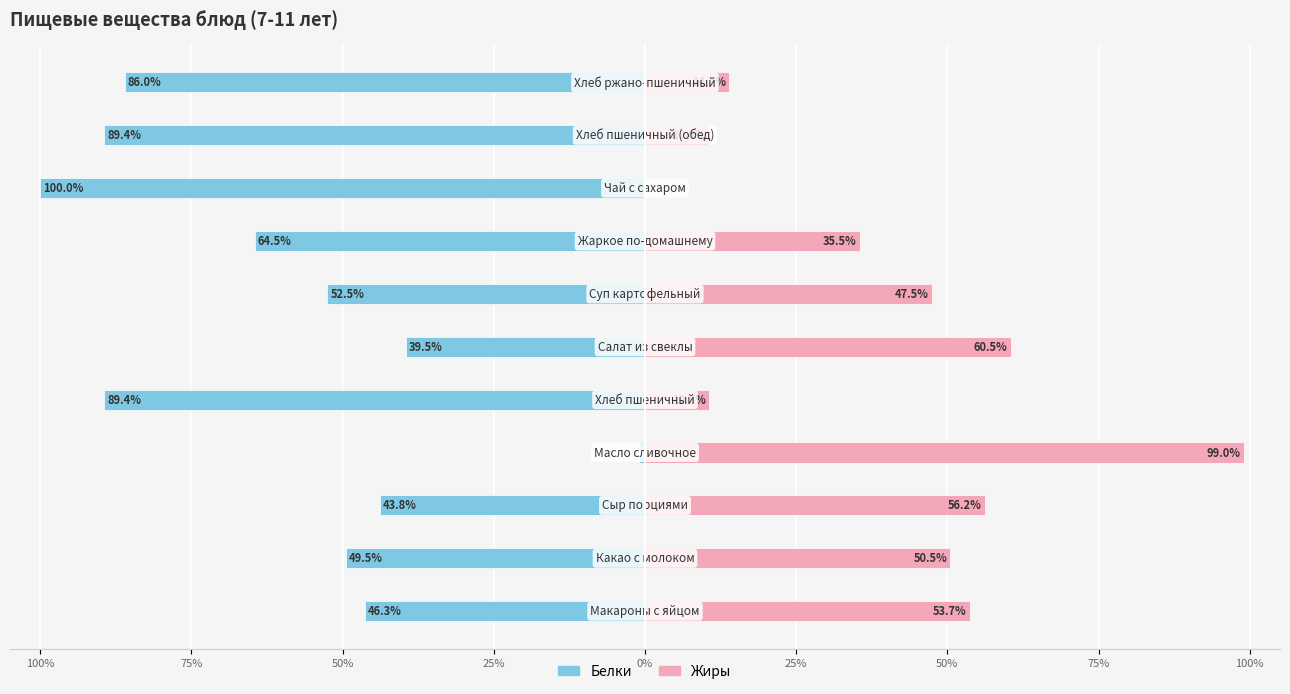

List the series in order of their overall mean, highest first.

Жиры, Белки